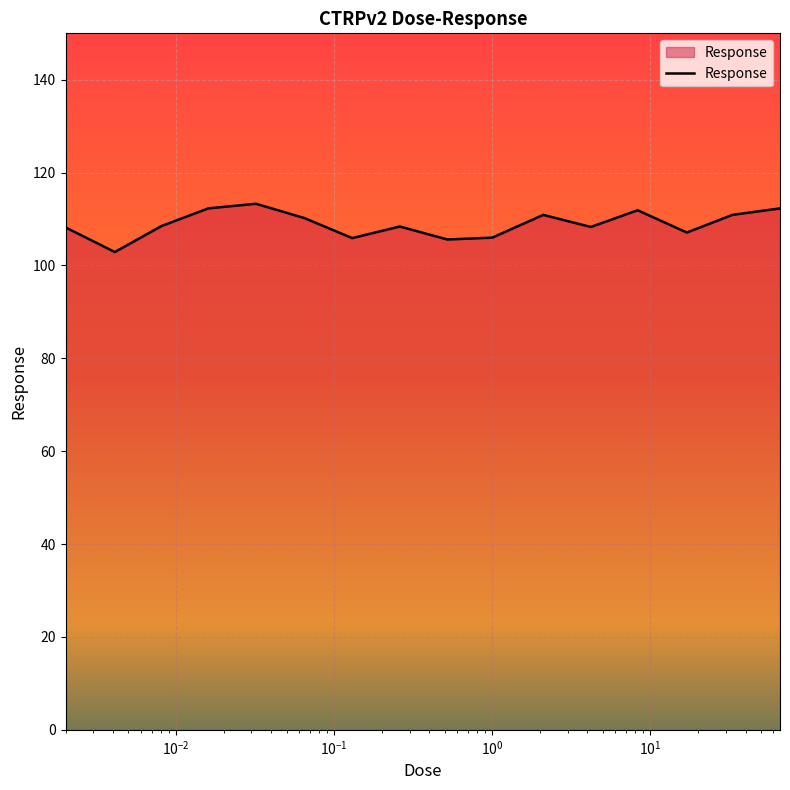

What is the difference between the maximum and minimum values?

10.4